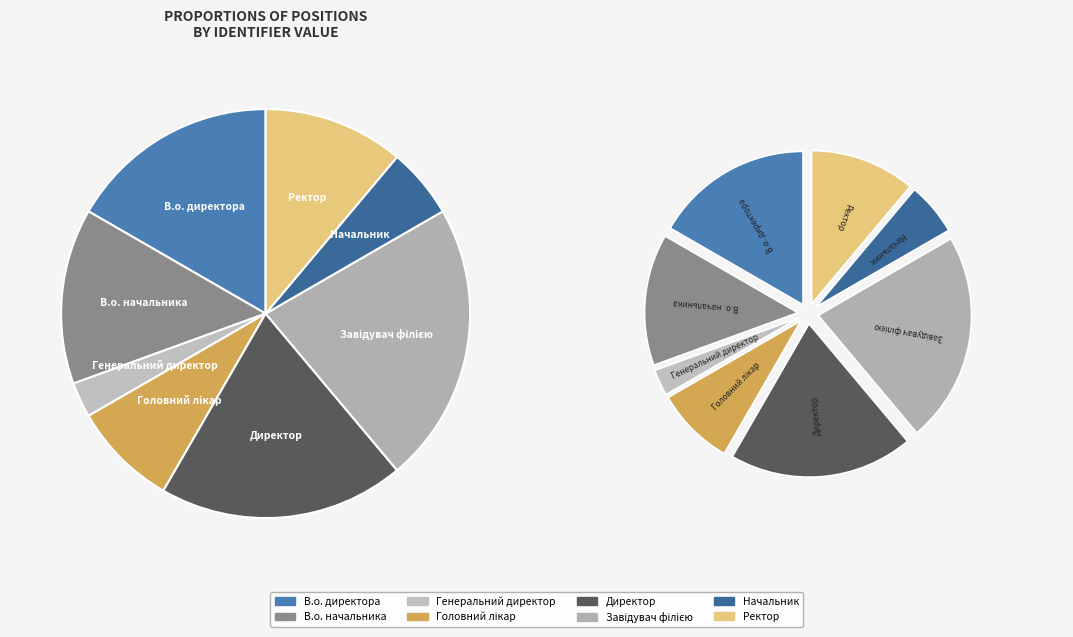

Does В.о. директора represent more than half of the total?

No